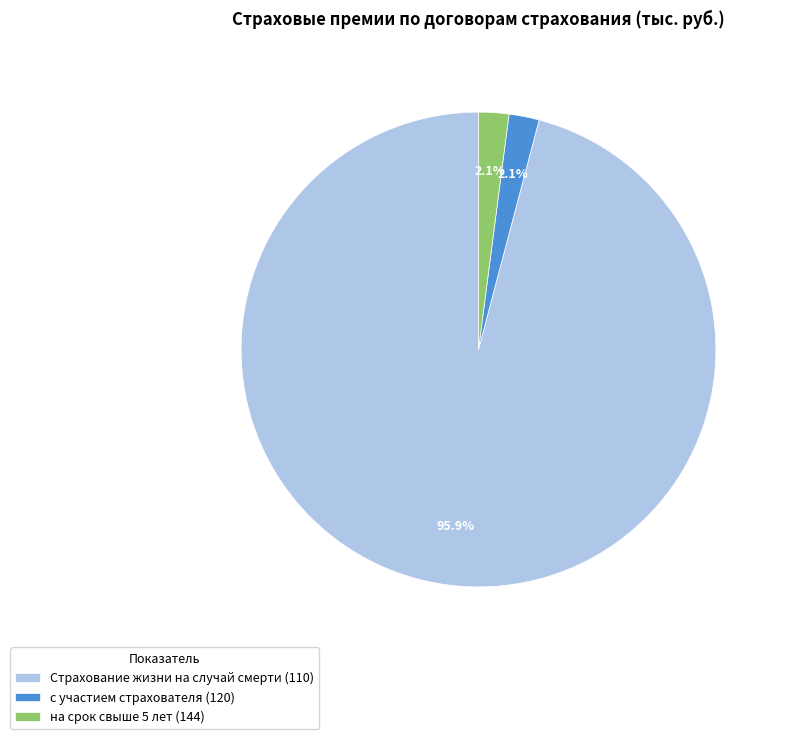

To the nearest percent, what portion does Страхование жизни на случай смерти (110) represent?

96%